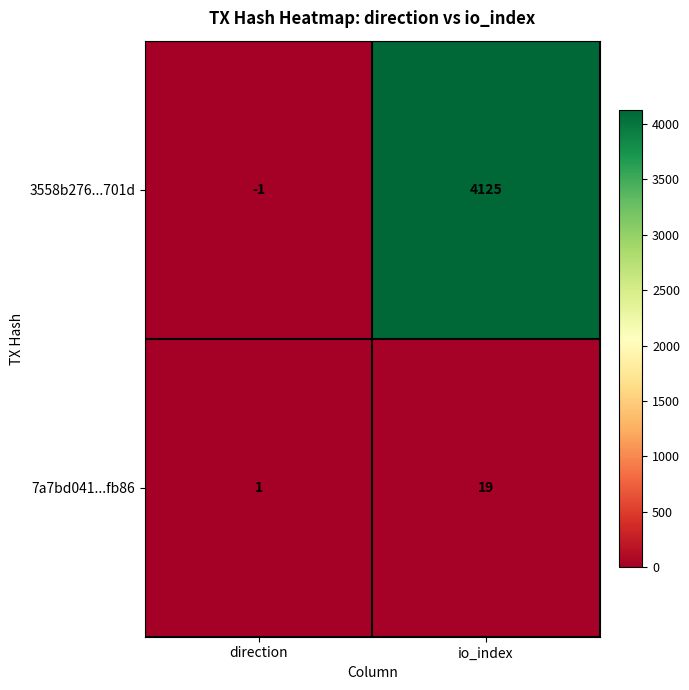

How many distinct data groups are displayed?

2